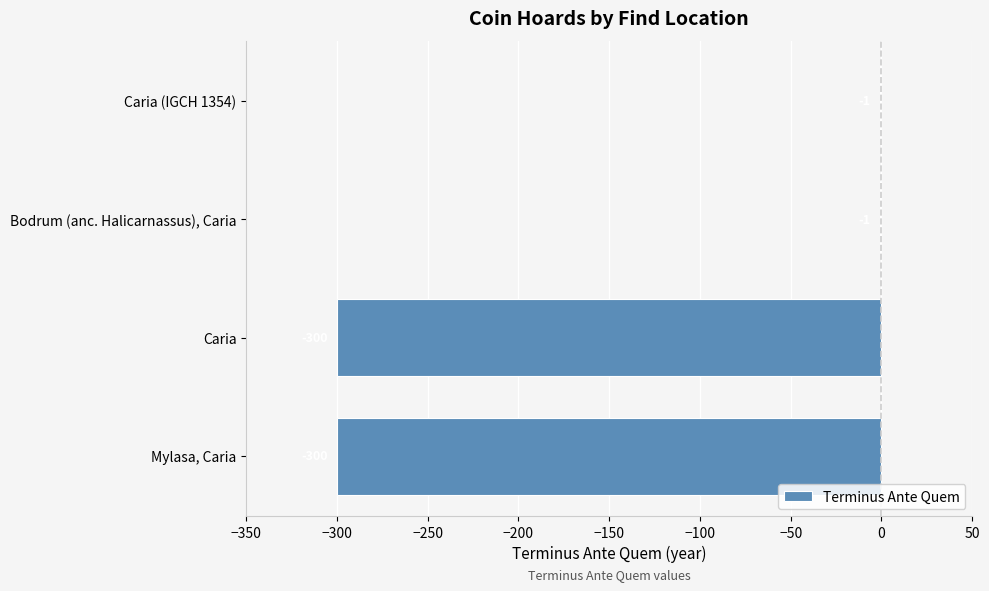

Is it true that the value at Caria is -76?

False